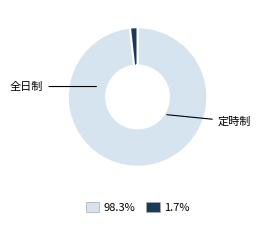

Does any single category account for the majority?

Yes